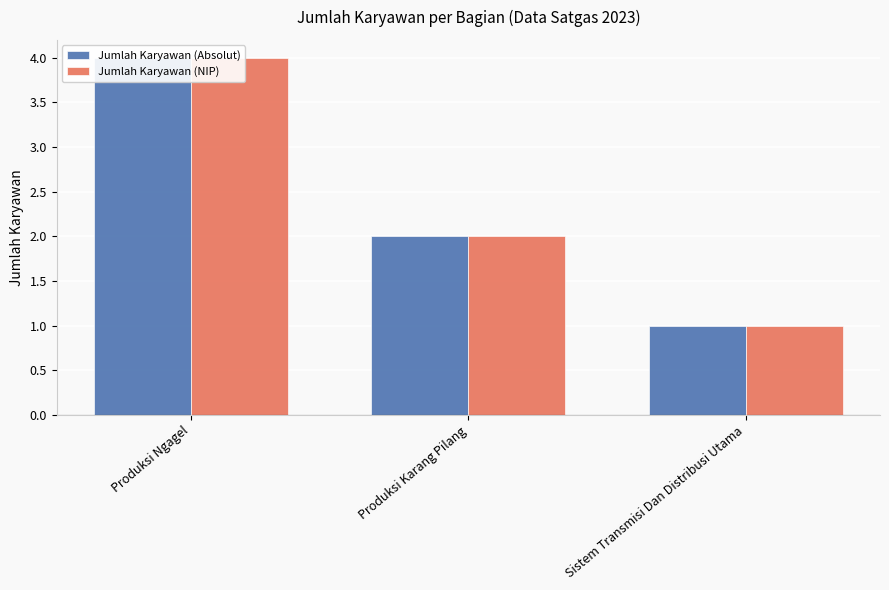

The Jumlah Karyawan (NIP) series shows 2 at Produksi Karang Pilang. True or false?

True